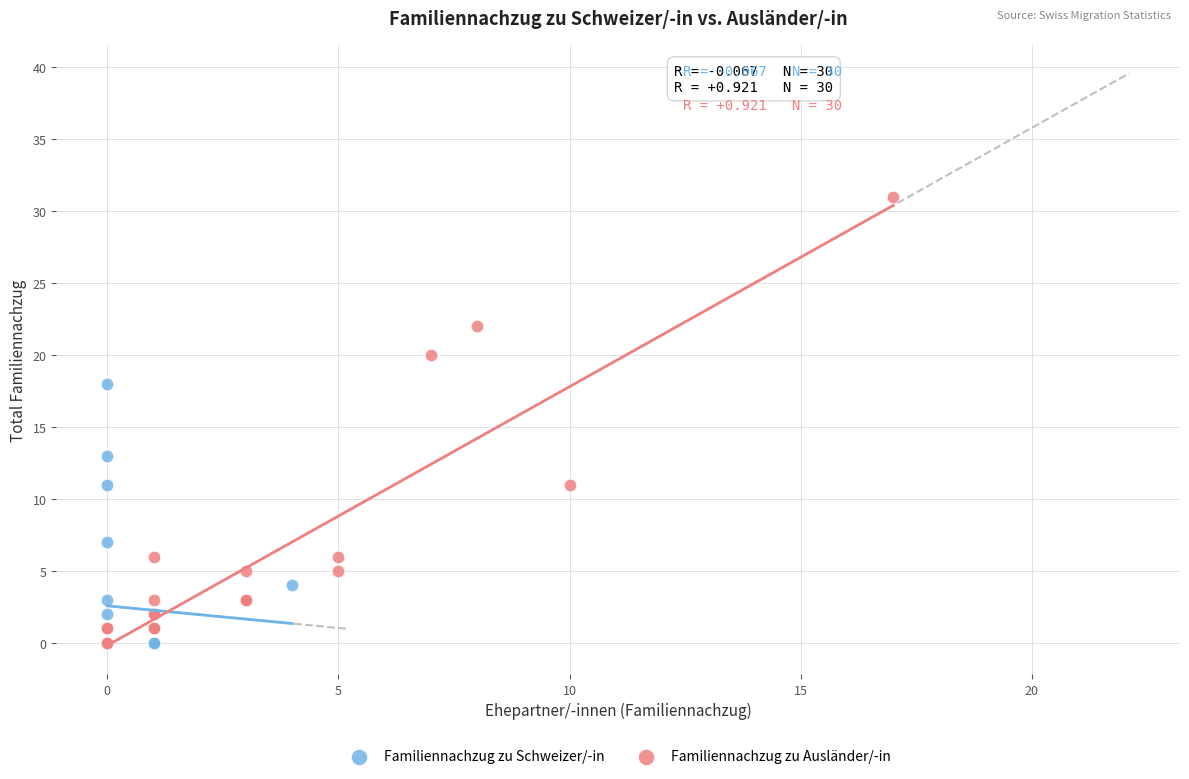

Which series has the widest spread of Y values?

Familiennachzug zu Ausländer/-in